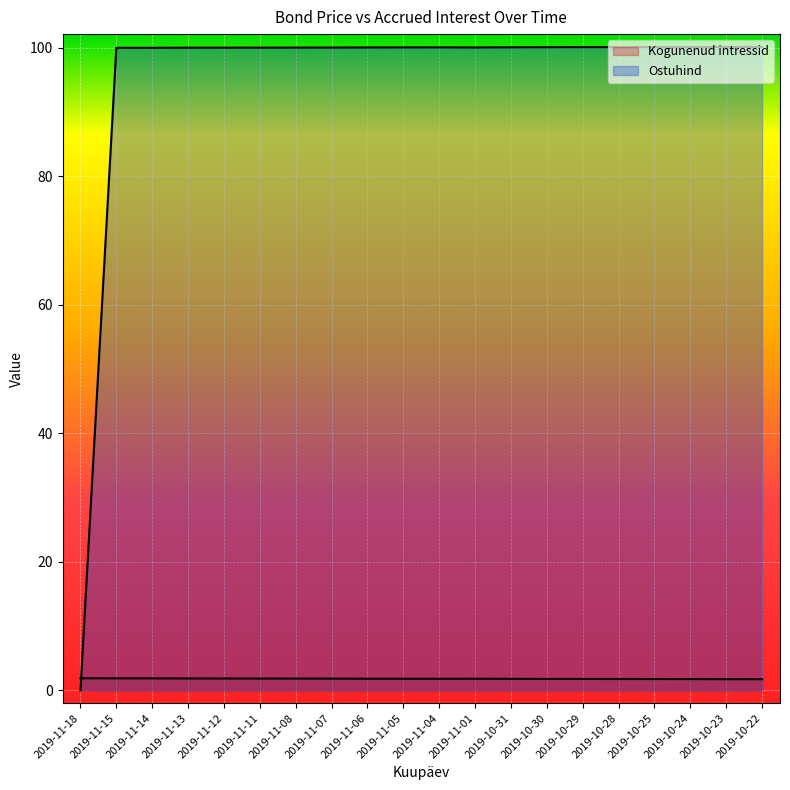

Which has a higher value, 2019-10-22 or 2019-11-01?

2019-11-01